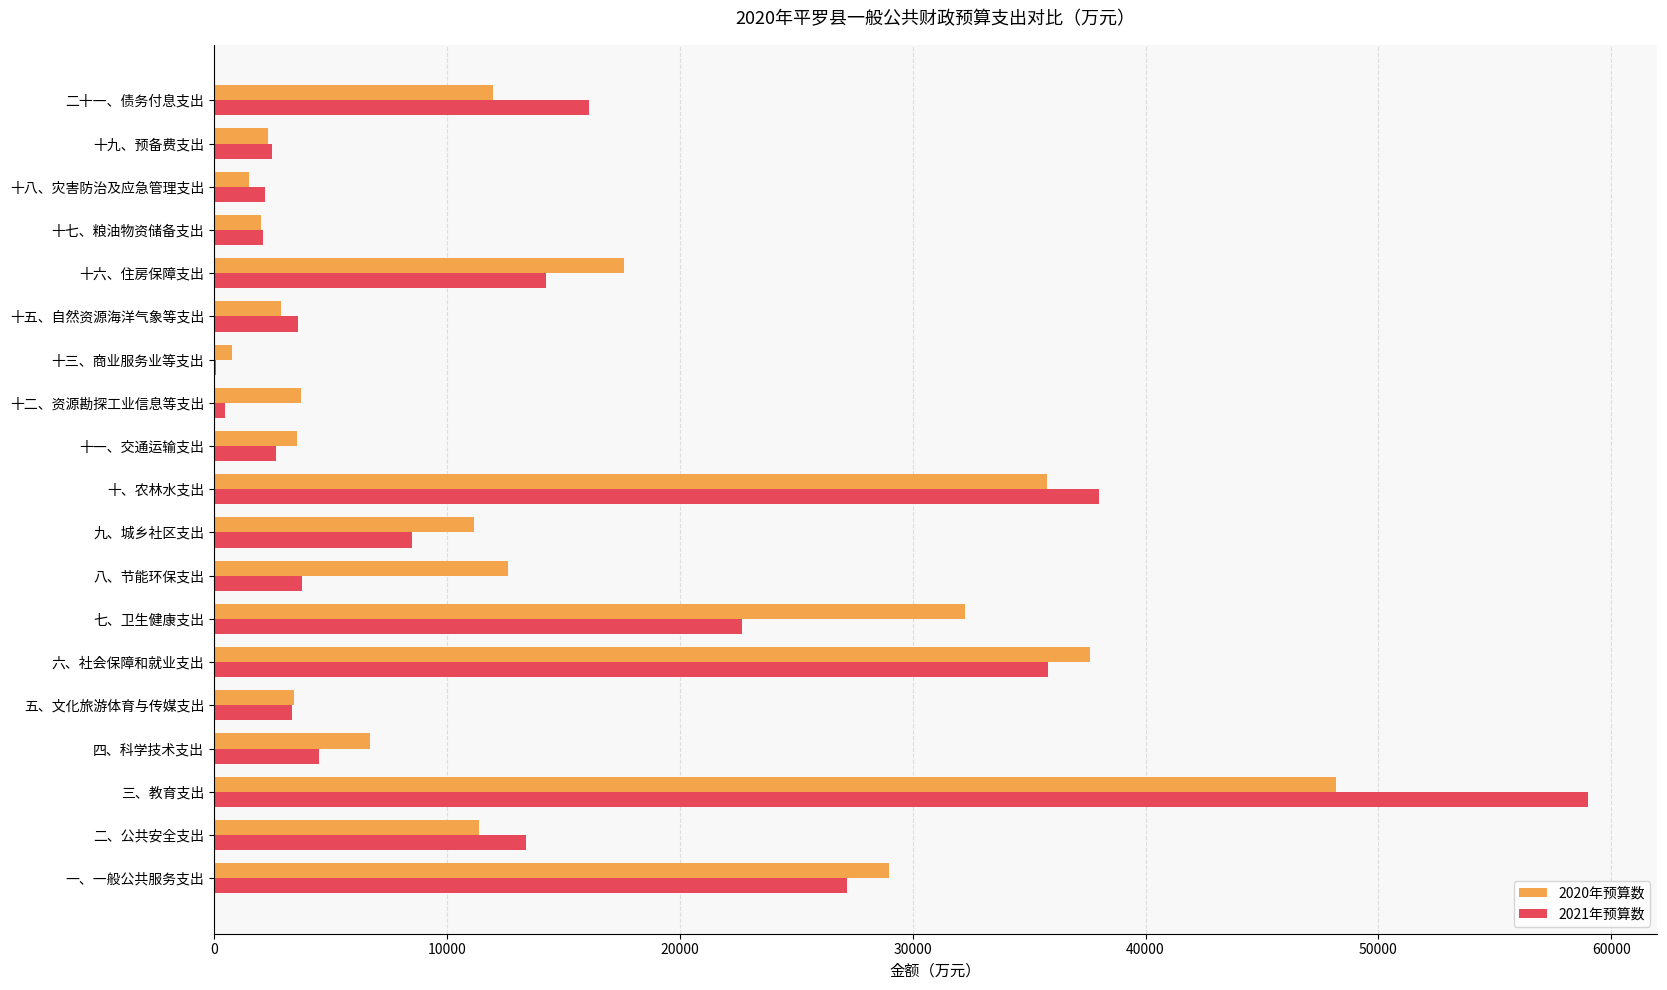

The 2020年预算数 series shows 4524 at 十六、住房保障支出. True or false?

False